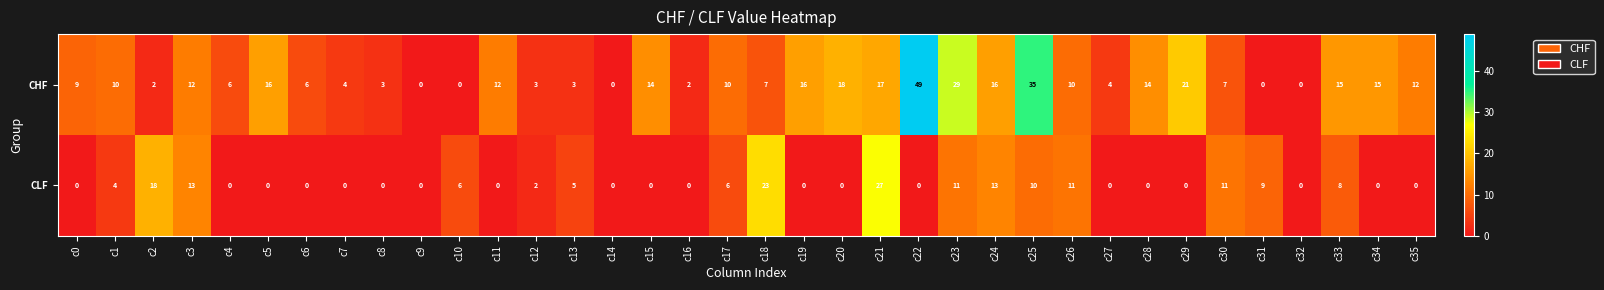

What is the total value across all series at c3?

25